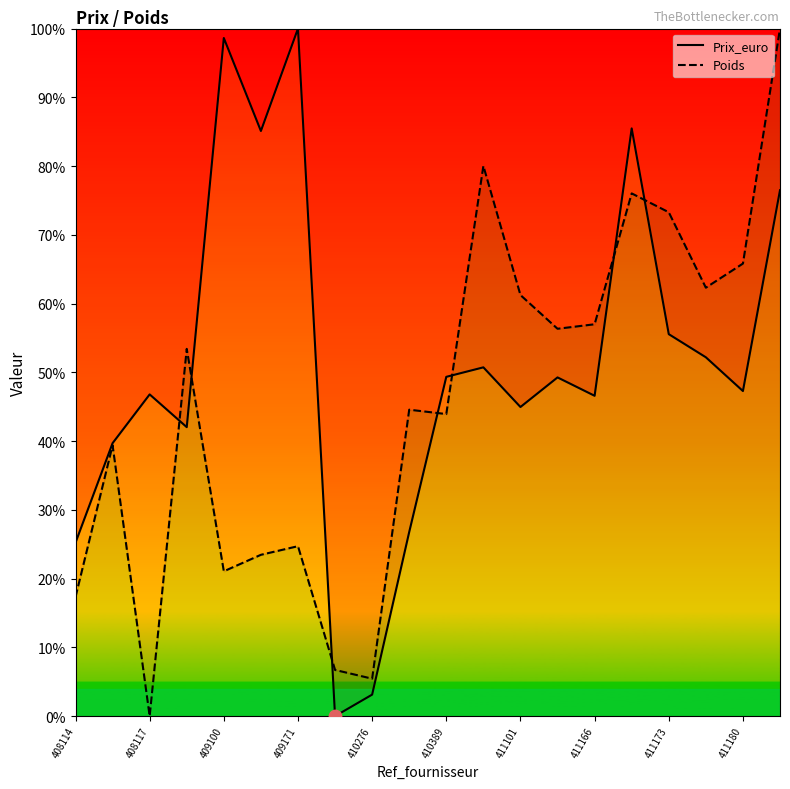

Which series has the largest total across all categories?

Prix_euro